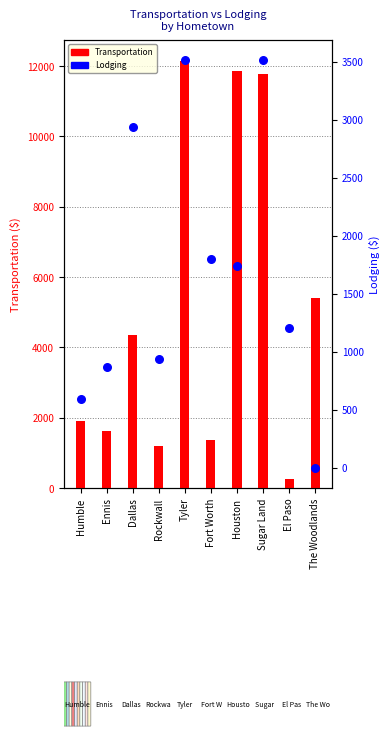

Which series reaches the maximum Y coordinate?

Transportation